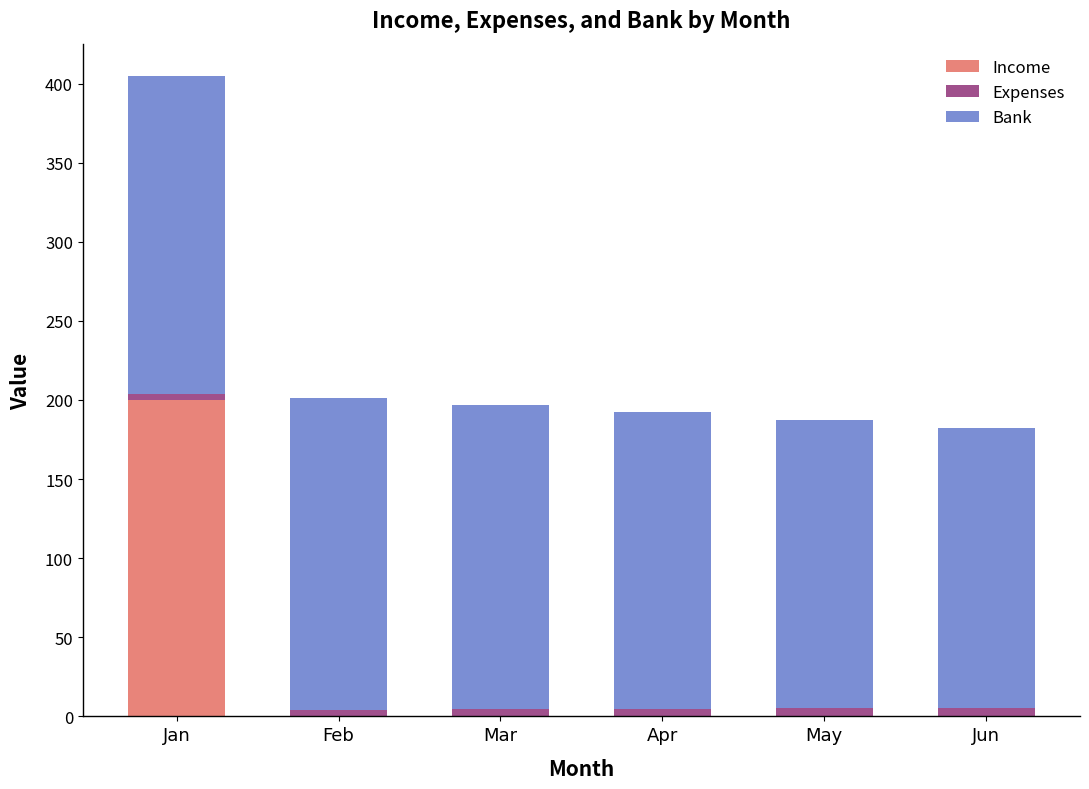

What is the sum of all Income values?

200.0